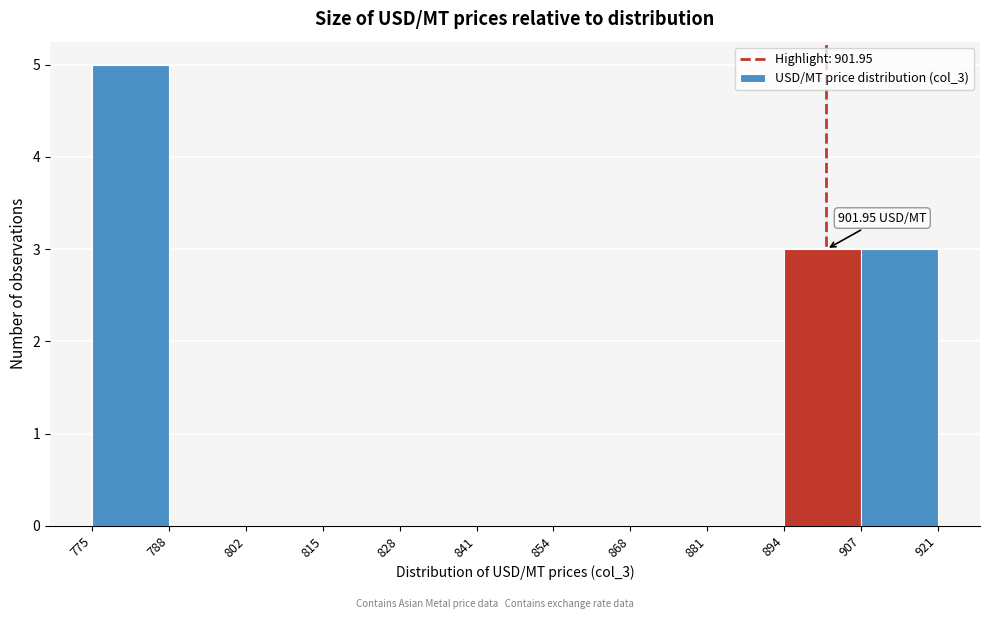

Over which range of the x-axis is the bar tallest?

775 to 788